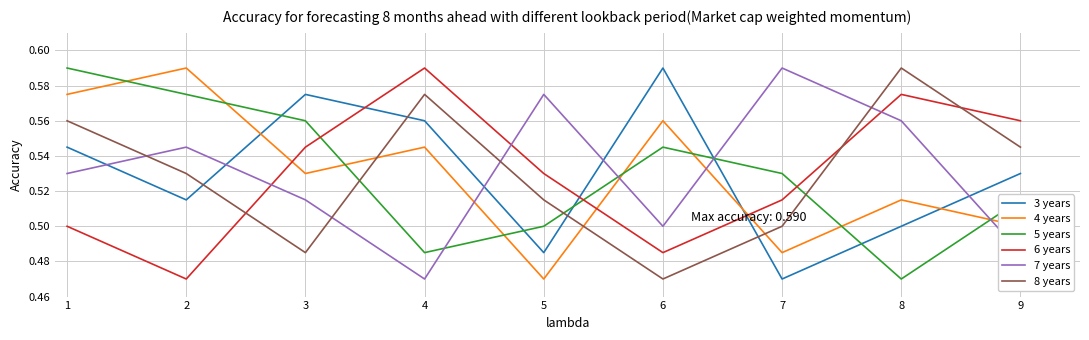

Is the value of 4 years at 1 greater than the value of 3 years at 4?

Yes